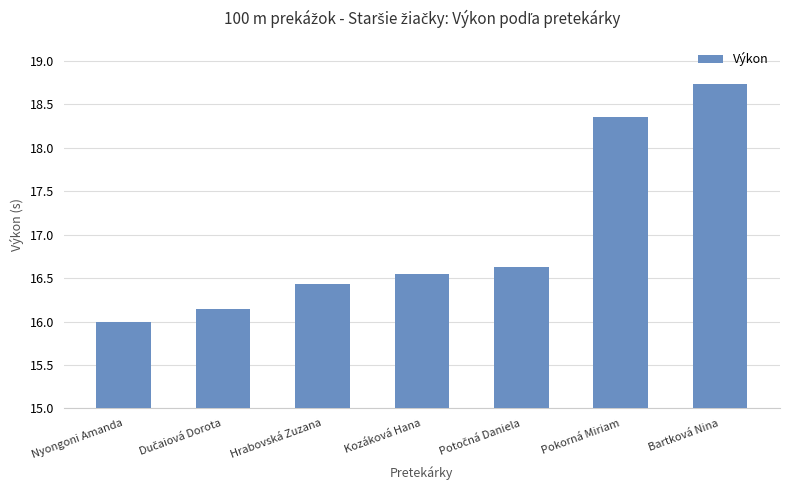

Is it true that the value at Nyongoni Amanda is 10.5?

False